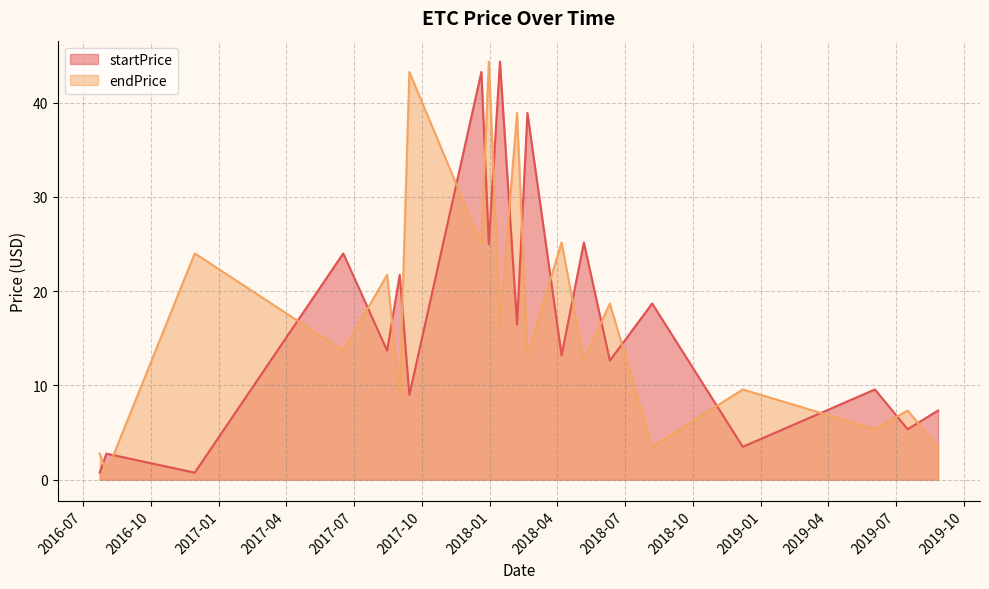

Reading left to right, what are all the values shown in this chart?

startPrice: 2016-07-24=0.8	2016-08-02=2.8	2016-11-29=0.7	2017-06-17=24.0	2017-08-15=13.7	2017-09-01=21.7	2017-09-14=9.0	2017-12-20=43.2	2017-12-30=25.0	2018-01-14=44.3	2018-02-06=16.5	2018-02-20=38.9	2018-04-07=13.2	2018-05-07=25.2	2018-06-11=12.6	2018-08-07=18.7	2018-12-07=3.5	2019-06-03=9.6	2019-07-17=5.3	2019-08-27=7.3
endPrice: 2016-07-24=2.8	2016-08-02=0.7	2016-11-29=24.0	2017-06-17=13.7	2017-08-15=21.7	2017-09-01=9.0	2017-09-14=43.2	2017-12-20=25.0	2017-12-30=44.3	2018-01-14=16.5	2018-02-06=38.9	2018-02-20=13.2	2018-04-07=25.2	2018-05-07=12.6	2018-06-11=18.7	2018-08-07=3.5	2018-12-07=9.6	2019-06-03=5.3	2019-07-17=7.3	2019-08-27=3.5